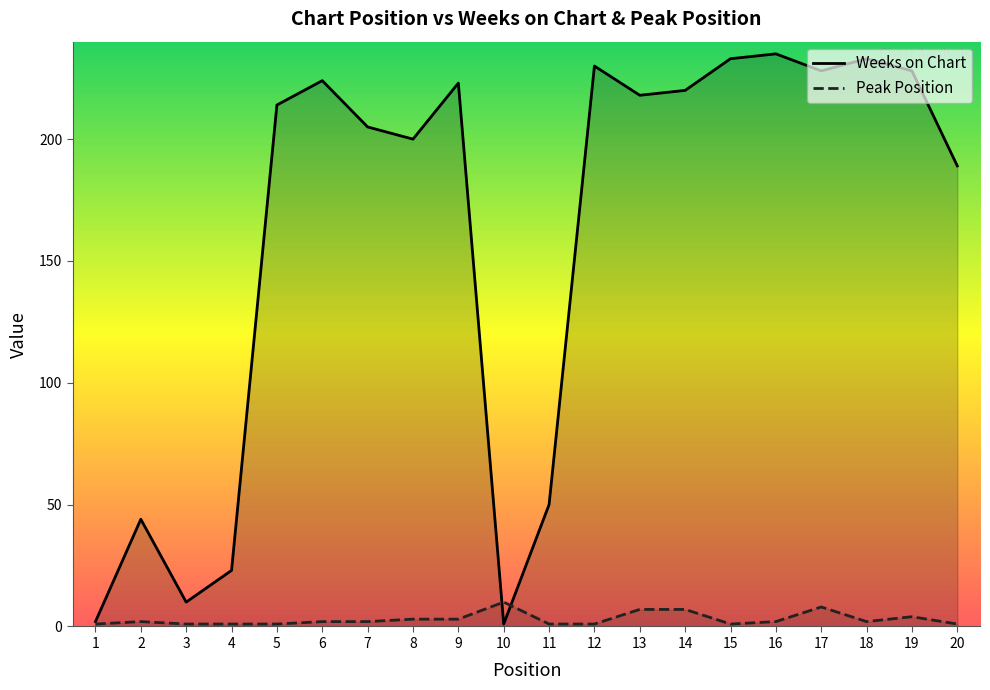

Reading left to right, what are all the values shown in this chart?

Weeks on Chart: 1=2	2=44	3=10	4=23	5=214	6=224	7=205	8=200	9=223	10=1	11=50	12=230	13=218	14=220	15=233	16=235	17=228	18=233	19=228	20=189
Peak Position: 1=1	2=2	3=1	4=1	5=1	6=2	7=2	8=3	9=3	10=10	11=1	12=1	13=7	14=7	15=1	16=2	17=8	18=2	19=4	20=1